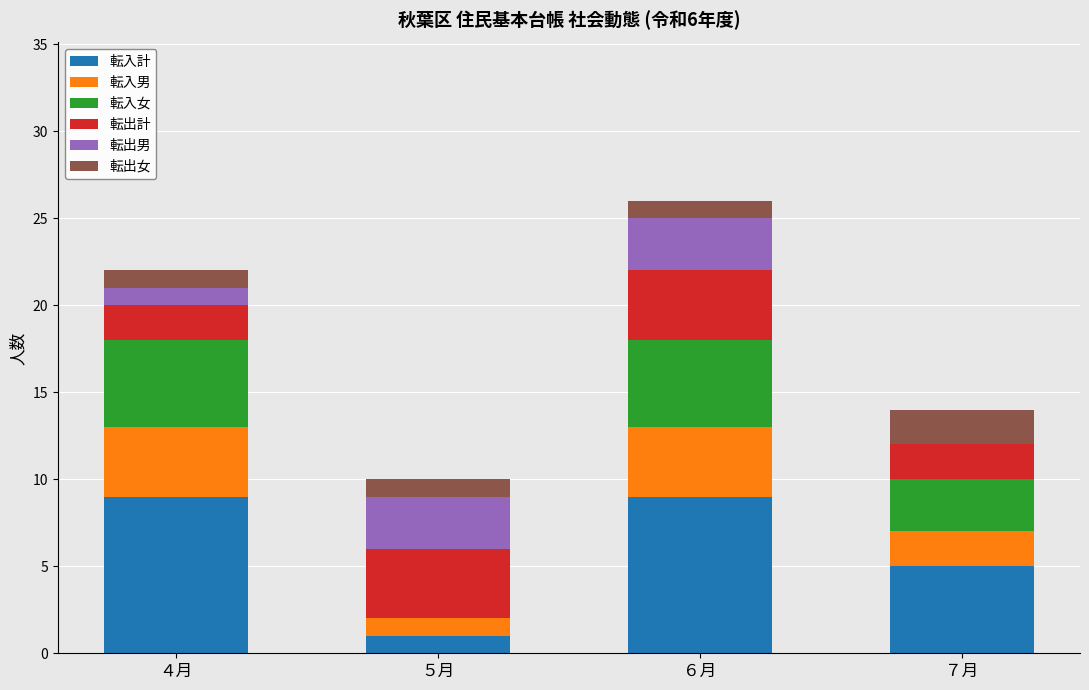

The value of 転入計 at ４月 is 9. True or false?

True